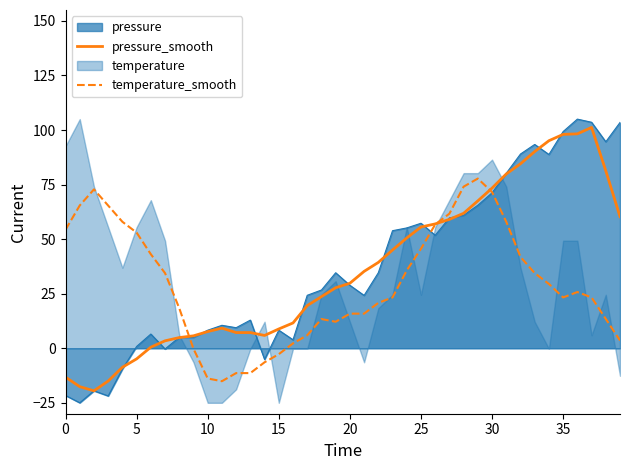

How many values in pressure_smooth are above zero?

34